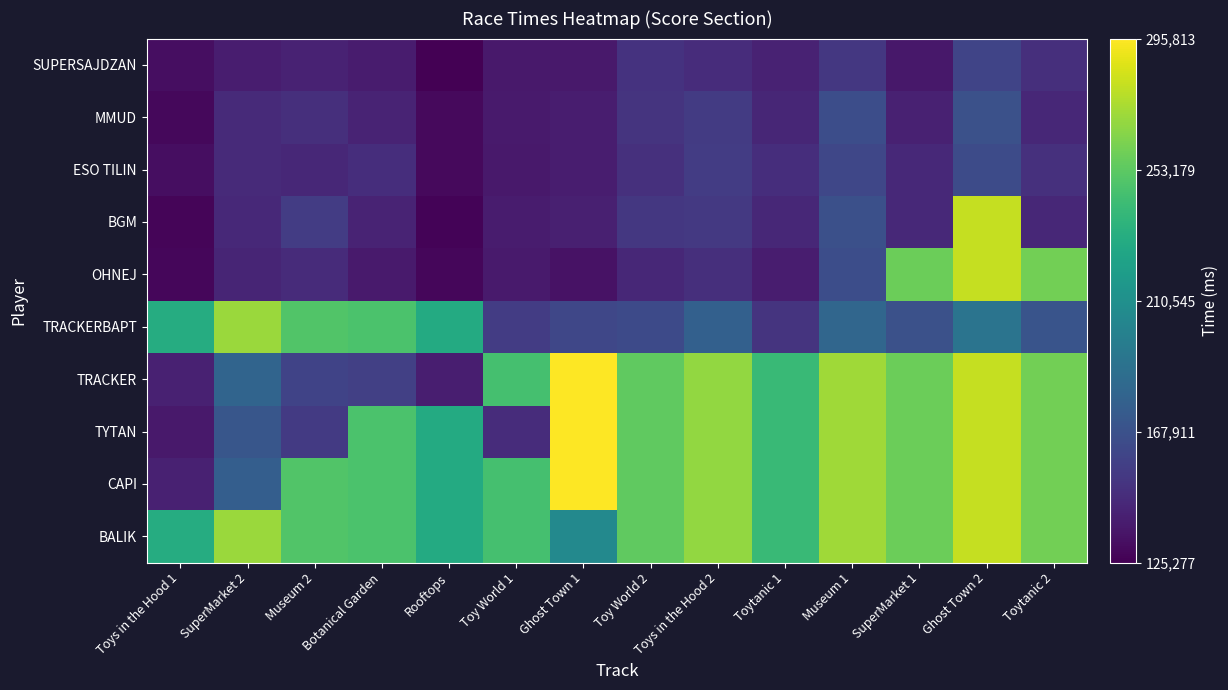

Reading left to right, list all the values displayed in this chart.

SUPERSAJDZAN: Toys in the Hood 1=131462	SuperMarket 2=139164	Museum 2=141621	Botanical Garden=138540	Rooftops=125277	Toy World 1=137162	Ghost Town 1=136618	Toy World 2=149933	Toys in the Hood 2=147223	Toytanic 1=141550	Museum 1=152666	SuperMarket 1=136110	Ghost Town 2=160464	Toytanic 2=148104
MMUD: Toys in the Hood 1=128743	SuperMarket 2=145450	Museum 2=147929	Botanical Garden=141990	Rooftops=129673	Toy World 1=137306	Ghost Town 1=139050	Toy World 2=150951	Toys in the Hood 2=154897	Toytanic 1=143665	Museum 1=165391	SuperMarket 1=140930	Ghost Town 2=167316	Toytanic 2=144167
ESO TILIN: Toys in the Hood 1=131861	SuperMarket 2=145540	Museum 2=144181	Botanical Garden=147793	Rooftops=129338	Toy World 1=136941	Ghost Town 1=138805	Toy World 2=148630	Toys in the Hood 2=155638	Toytanic 1=147743	Museum 1=161893	SuperMarket 1=144694	Ghost Town 2=164496	Toytanic 2=148962
BGM: Toys in the Hood 1=127343	SuperMarket 2=144774	Museum 2=155367	Botanical Garden=141950	Rooftops=126693	Toy World 1=138250	Ghost Town 1=139946	Toy World 2=153178	Toys in the Hood 2=153887	Toytanic 1=144134	Museum 1=167028	SuperMarket 1=145141	Ghost Town 2=281049	Toytanic 2=144184
OHNEJ: Toys in the Hood 1=128325	SuperMarket 2=142832	Museum 2=146510	Botanical Garden=137726	Rooftops=128312	Toy World 1=137833	Ghost Town 1=133335	Toy World 2=144393	Toys in the Hood 2=148445	Toytanic 1=138746	Museum 1=165540	SuperMarket 1=257688	Ghost Town 2=281049	Toytanic 2=259602
TRACKERBAPT: Toys in the Hood 1=231155	SuperMarket 2=270331	Museum 2=249309	Botanical Garden=247646	Rooftops=229643	Toy World 1=155674	Ghost Town 1=161675	Toy World 2=163909	Toys in the Hood 2=177839	Toytanic 1=150799	Museum 1=181551	SuperMarket 1=167688	Ghost Town 2=191049	Toytanic 2=169602
TRACKER: Toys in the Hood 1=141155	SuperMarket 2=180331	Museum 2=159309	Botanical Garden=157646	Rooftops=139643	Toy World 1=245674	Ghost Town 1=295813	Toy World 2=253909	Toys in the Hood 2=267839	Toytanic 1=240799	Museum 1=271551	SuperMarket 1=257688	Ghost Town 2=281049	Toytanic 2=259602
TYTAN: Toys in the Hood 1=136709	SuperMarket 2=170788	Museum 2=154559	Botanical Garden=247646	Rooftops=229643	Toy World 1=147153	Ghost Town 1=295813	Toy World 2=253909	Toys in the Hood 2=267839	Toytanic 1=240799	Museum 1=271551	SuperMarket 1=257688	Ghost Town 2=281049	Toytanic 2=259602
CAPI: Toys in the Hood 1=140722	SuperMarket 2=175954	Museum 2=249309	Botanical Garden=247646	Rooftops=229643	Toy World 1=245674	Ghost Town 1=295813	Toy World 2=253909	Toys in the Hood 2=267839	Toytanic 1=240799	Museum 1=271551	SuperMarket 1=257688	Ghost Town 2=281049	Toytanic 2=259602
BALIK: Toys in the Hood 1=231155	SuperMarket 2=270331	Museum 2=249309	Botanical Garden=247646	Rooftops=229643	Toy World 1=245674	Ghost Town 1=205813	Toy World 2=253909	Toys in the Hood 2=267839	Toytanic 1=240799	Museum 1=271551	SuperMarket 1=257688	Ghost Town 2=281049	Toytanic 2=259602